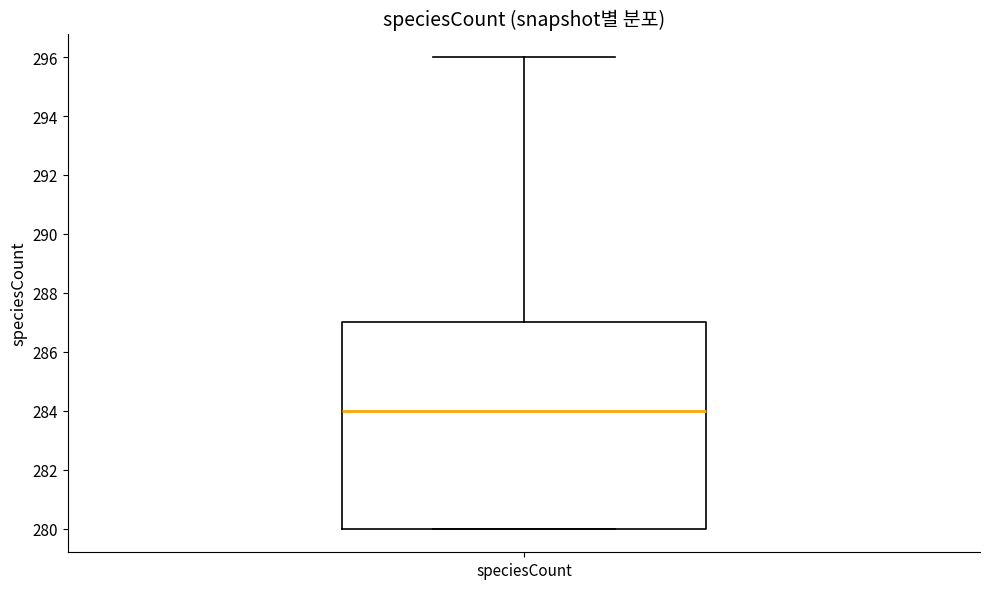

Read this box plot against the y-axis: the position of the median line, the range covered by the box, and the ends of both whiskers. The values are not printed on the chart, so give them approximately, as read against the axis.

median 284, box 280 to 287, whiskers 280 to 296